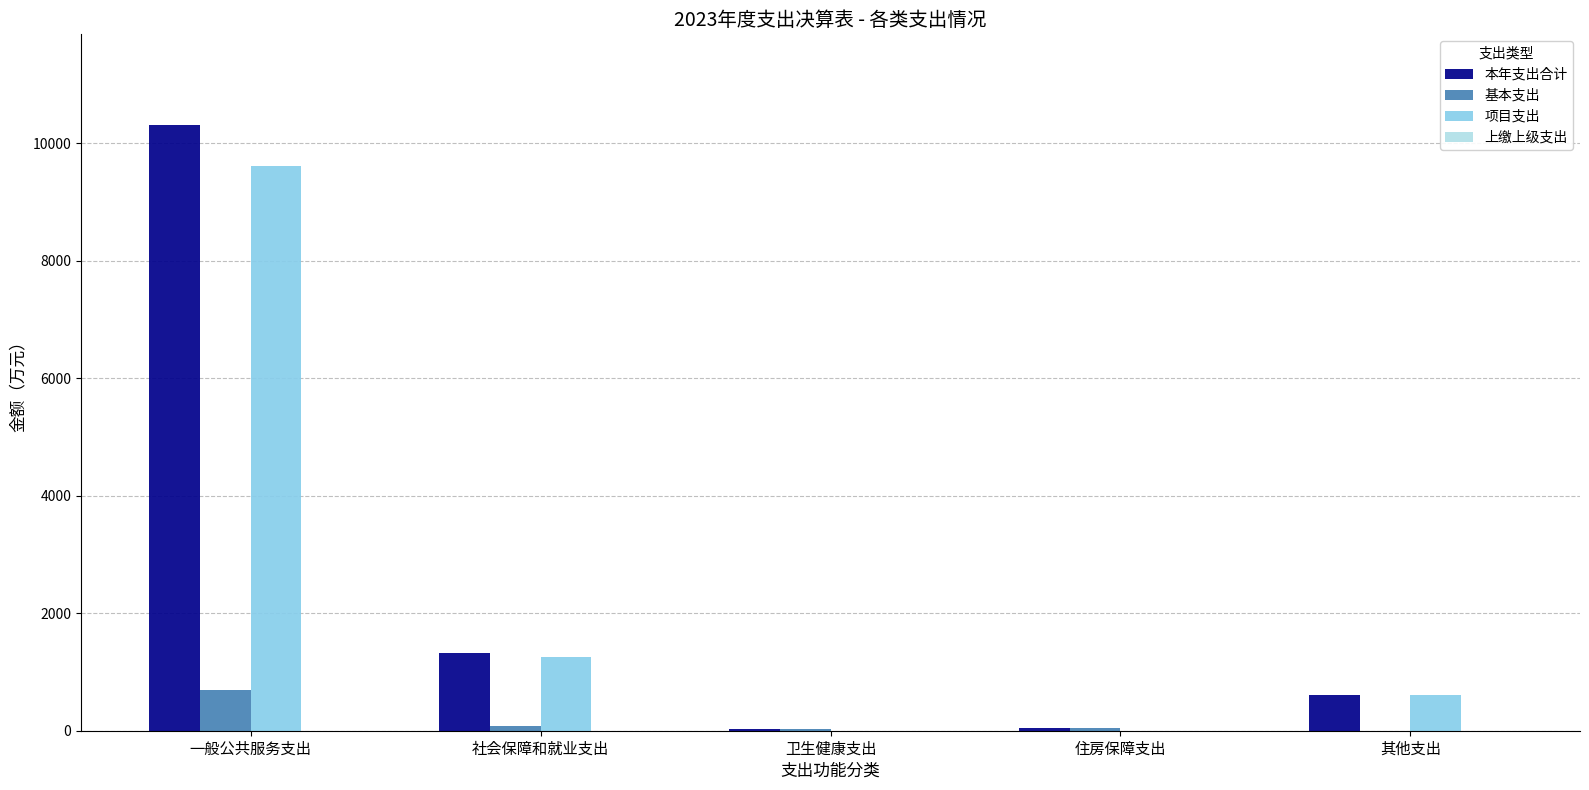

Is the value of 项目支出 at 社会保障和就业支出 greater than the value of 基本支出 at 其他支出?

Yes